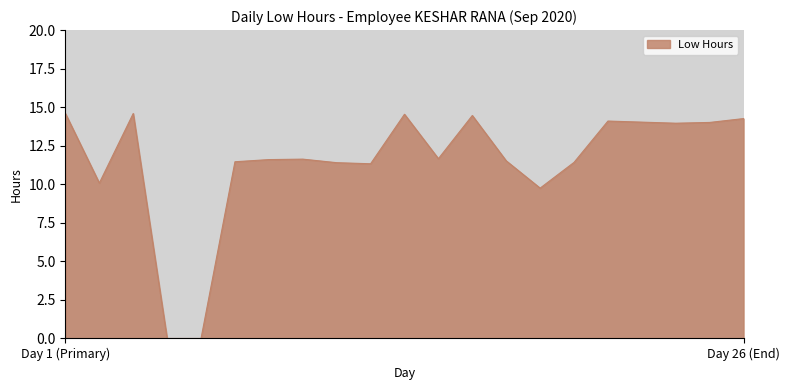

What is the difference between the maximum and minimum values?

14.6